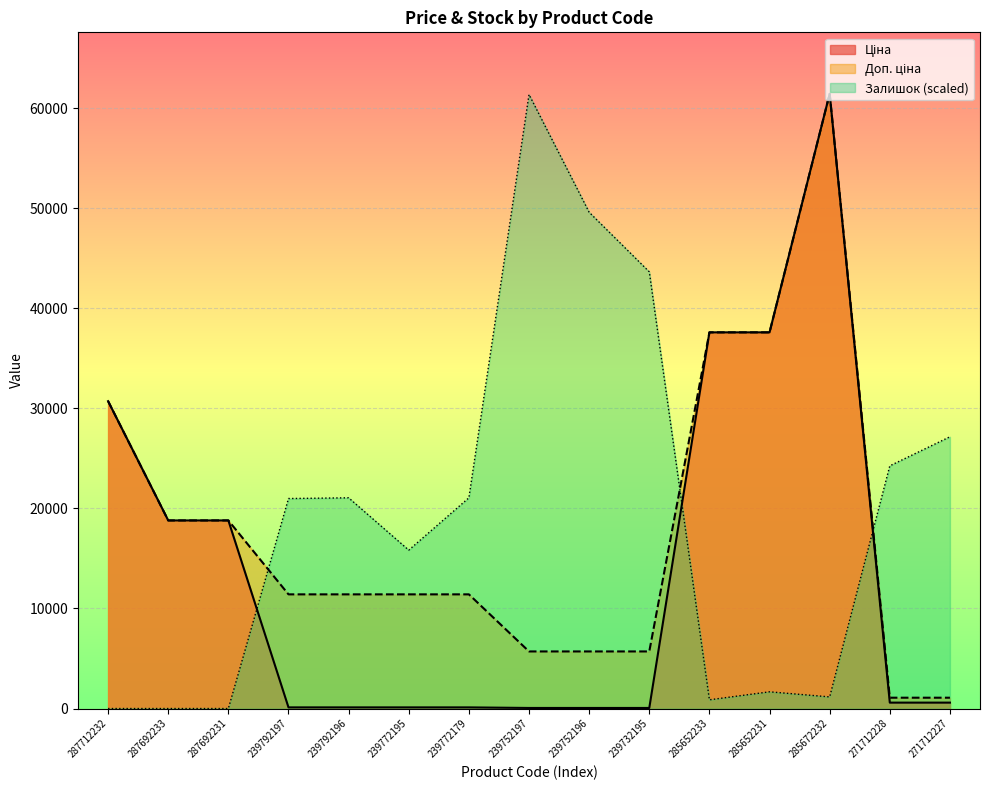

How many lines are shown in the chart?

3